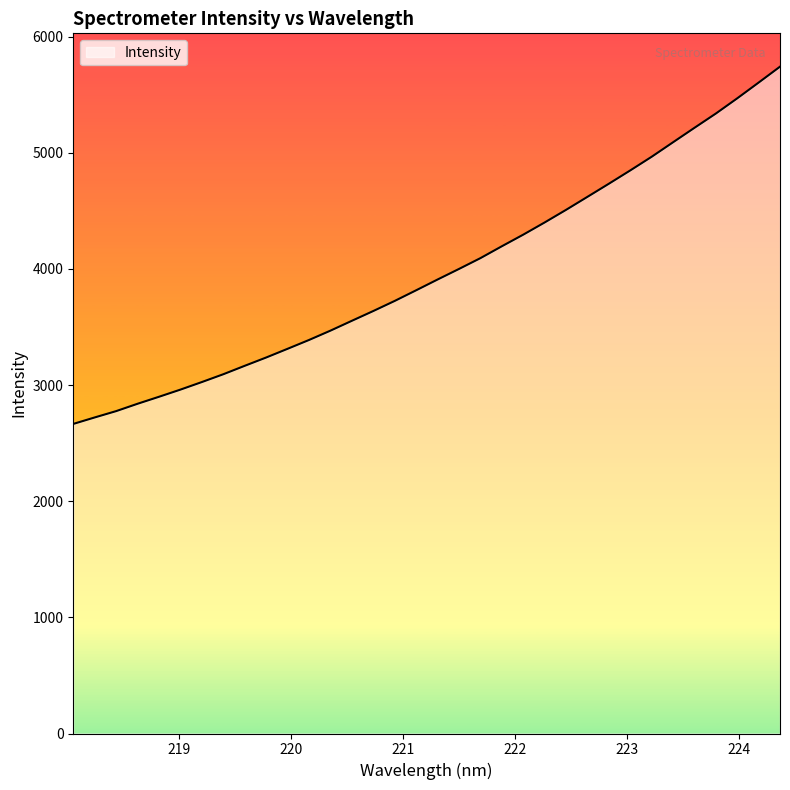

What is the smallest value displayed?

2665.5